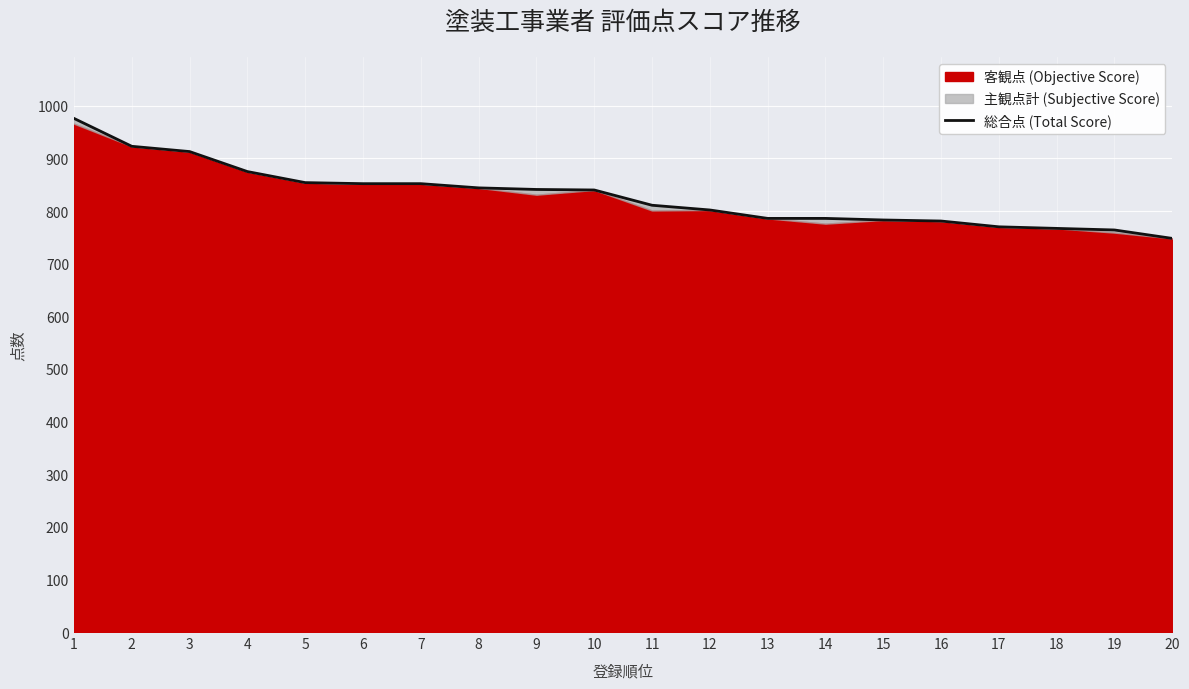

Approximately how many times larger is the value at 2 compared to 17?

1.2